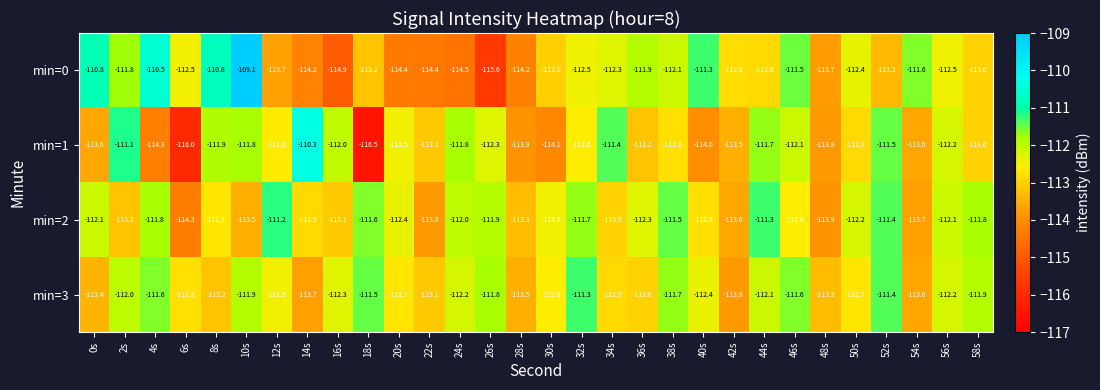

Rank the series by their maximum value, from highest to lowest.

min=0, min=1, min=2, min=3